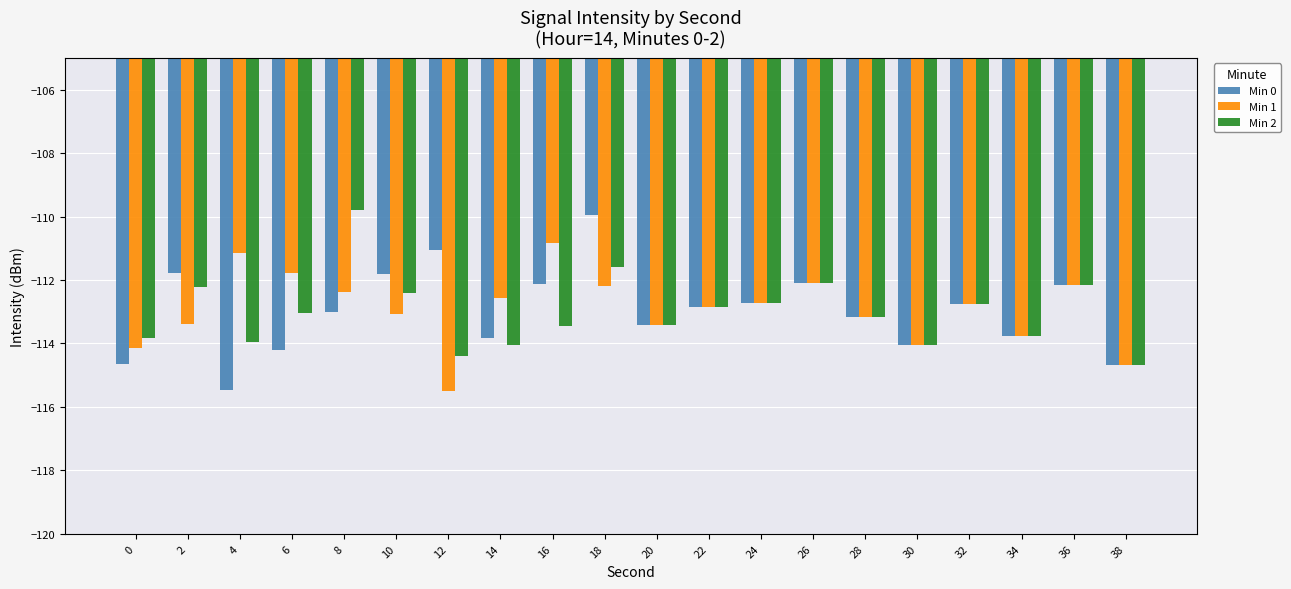

What is the spread (max minus min) of values at 14?

1.5